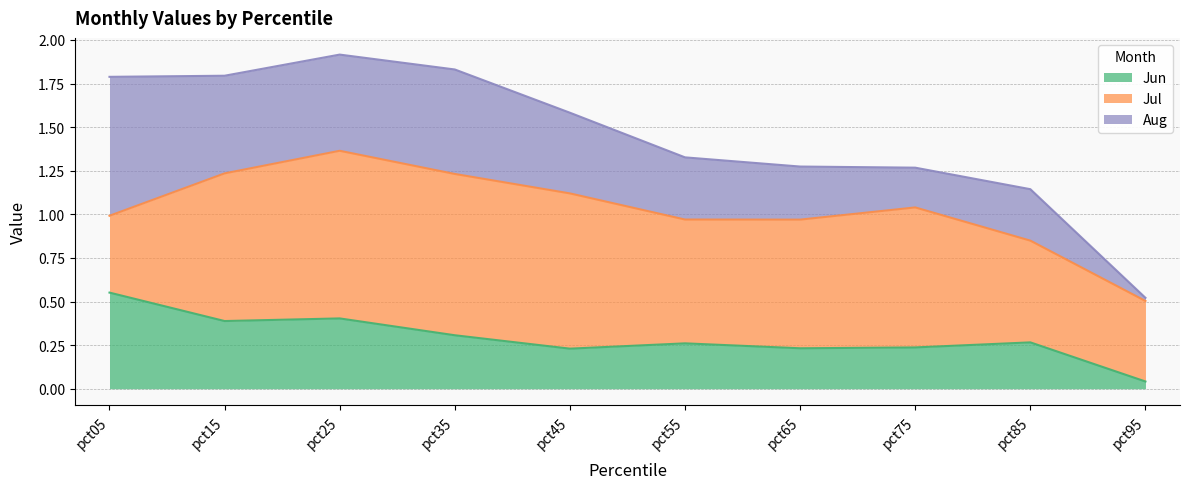

At which category does Jul reach its first local valley?

pct55